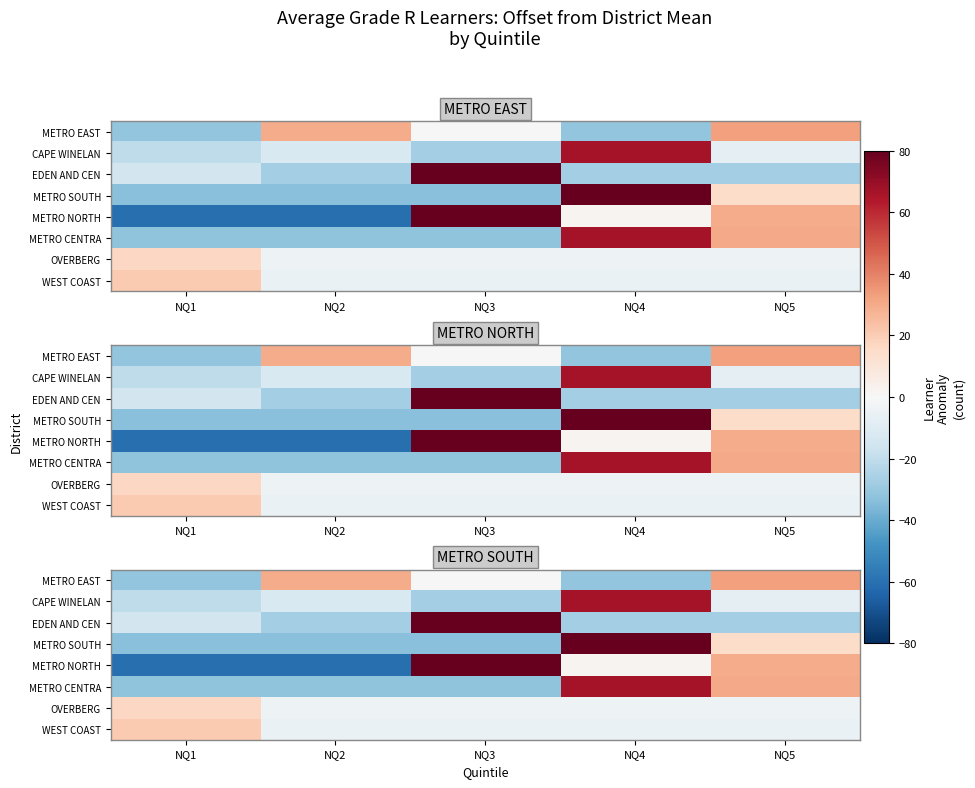

Rank the categories by CAPE WINELAN value from highest to lowest.

NQ4, NQ5, NQ2, NQ1, NQ3